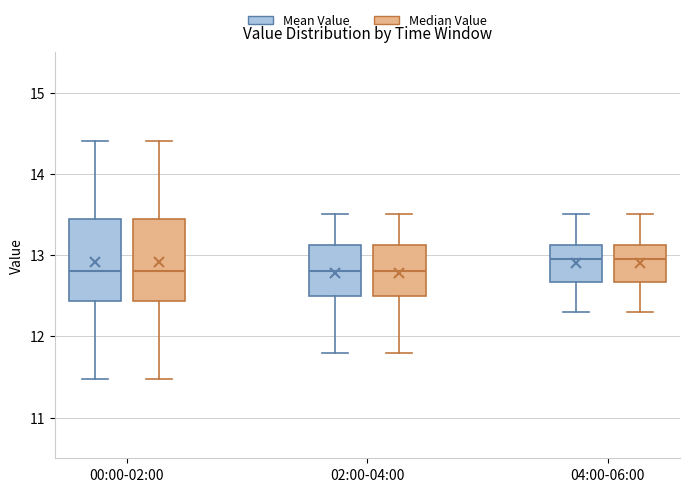

Where is the upper edge of the box for 04:00-06:00 (Mean Value) on the y-axis? The values are not printed on the chart, so give them approximately, as read against the axis.

13.1